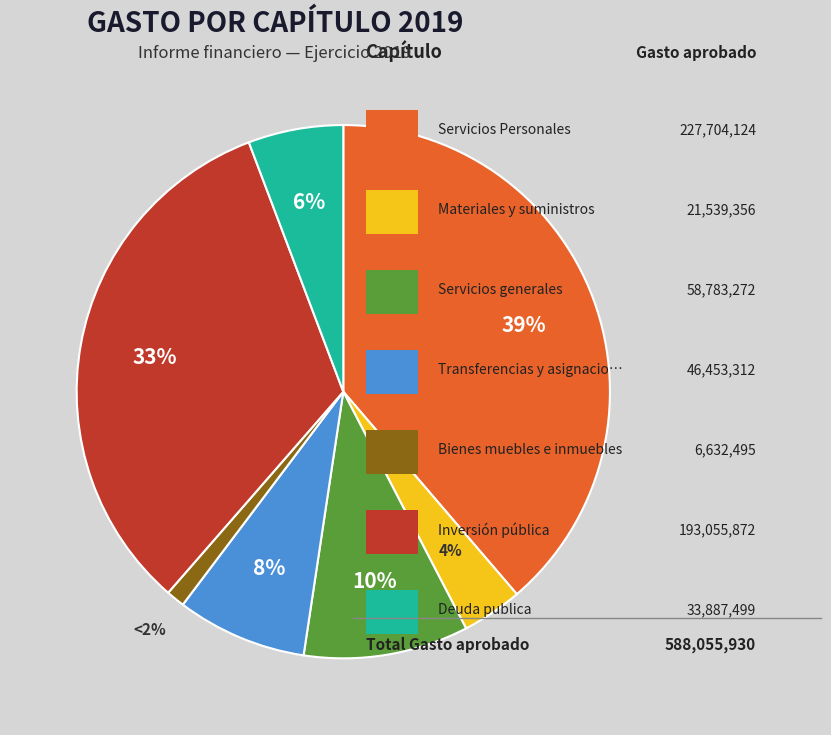

True or false: Transferencias y asignaciones accounts for 8% of the total.

True